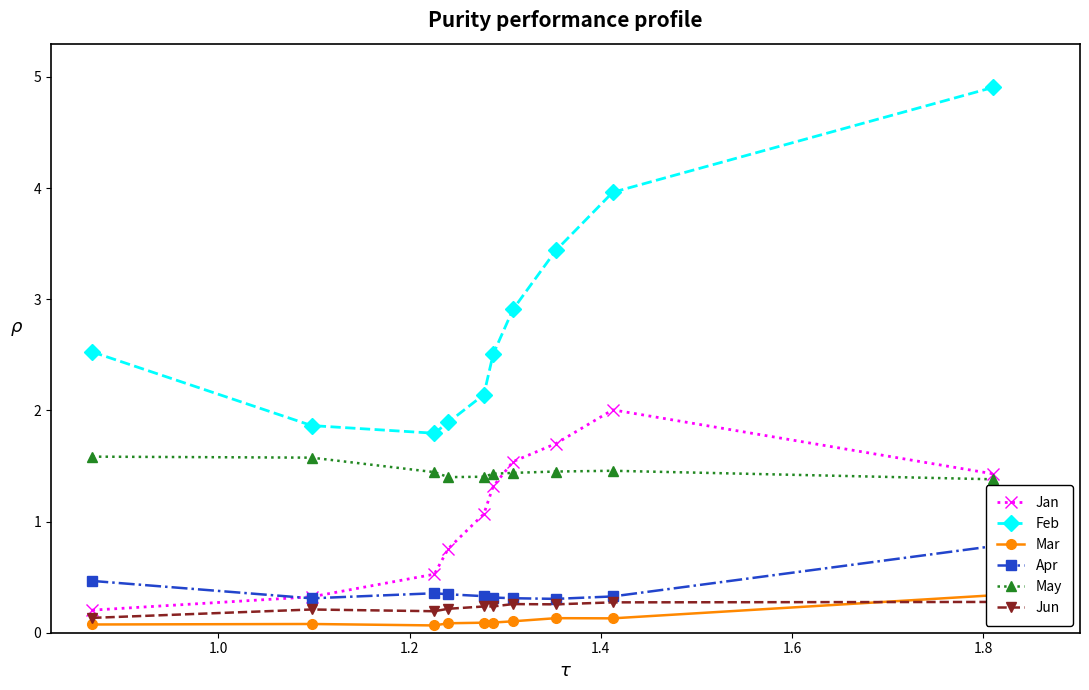

What is the highest value of the Jan series?

2.0